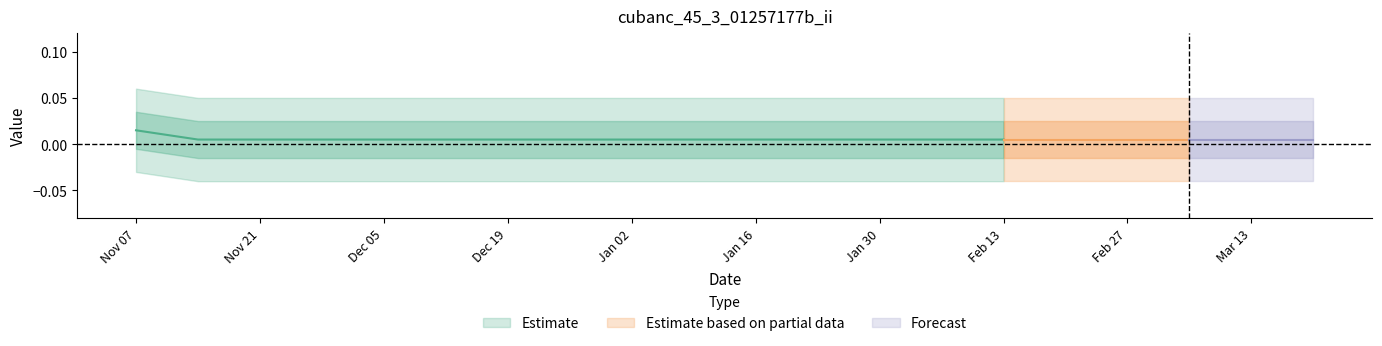

True or false: band1_hi and band2_lo cross at least once.

False